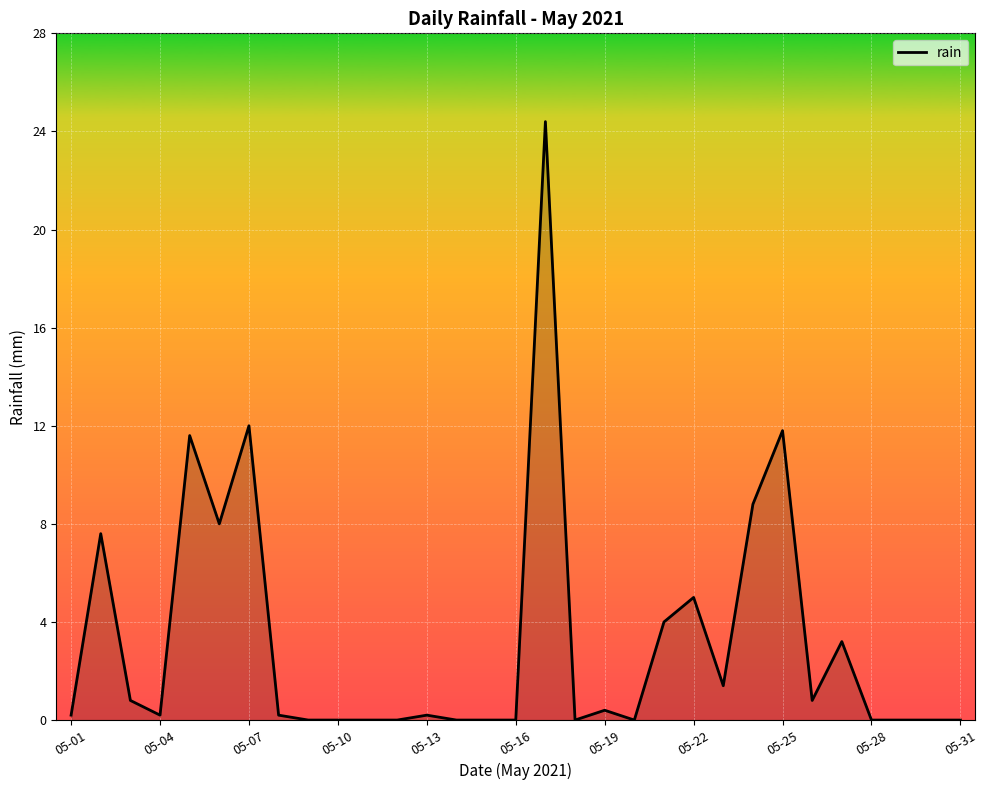

What is the difference between the maximum and minimum values?

24.4